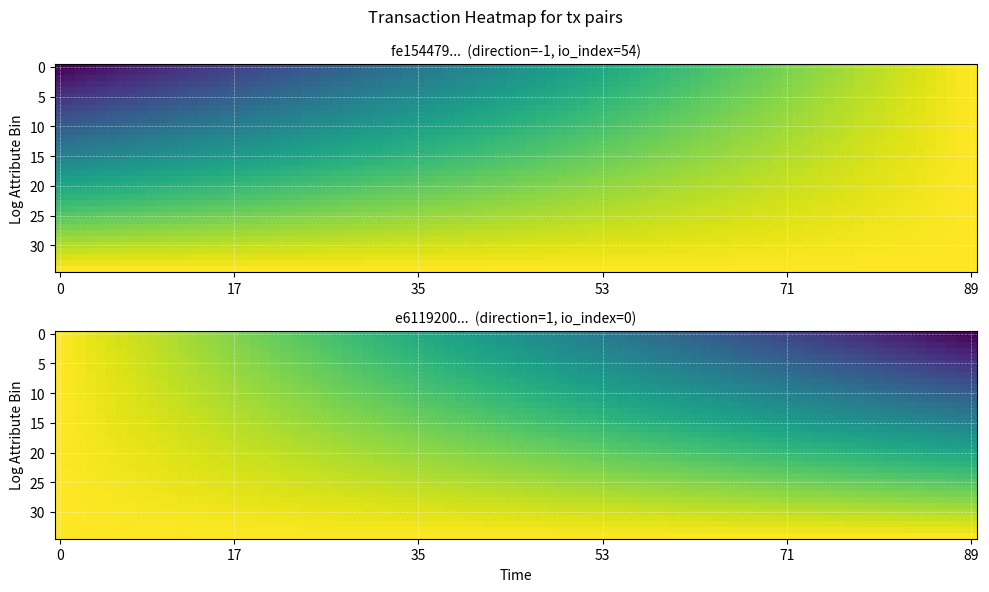

Between direction and io_index, which is larger?

io_index